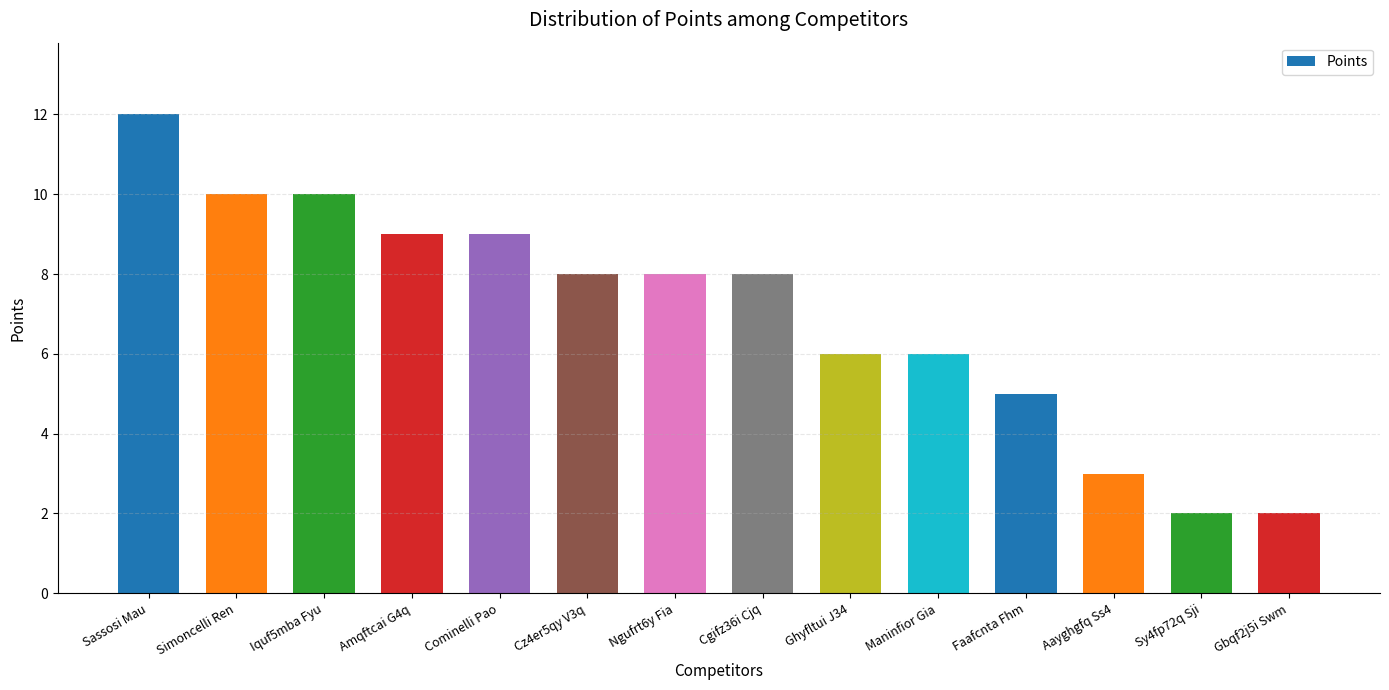

Reading right to left, list all the values displayed in this chart.

2	2	3	5	6	6	8	8	8	9	9	10	10	12